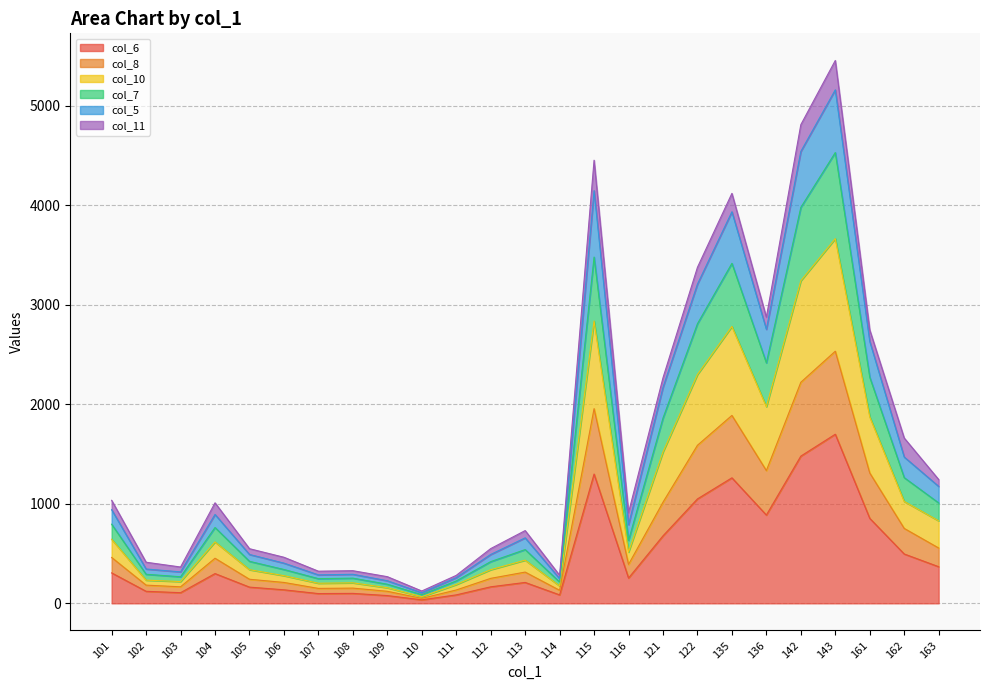

What is the spread (max minus min) of values at 109?

190